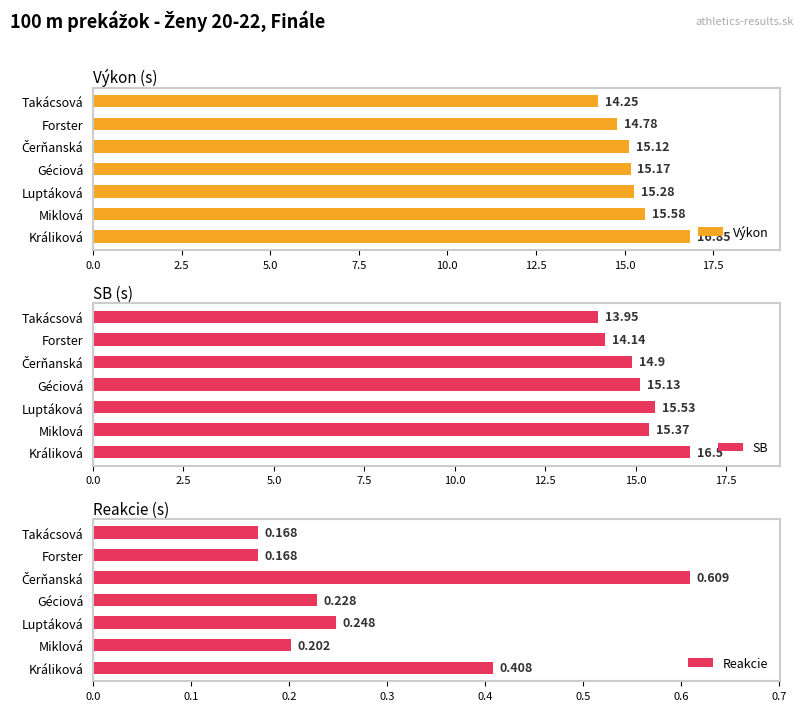

What is the difference between the maximum and second lowest values in the Výkon series?

2.1